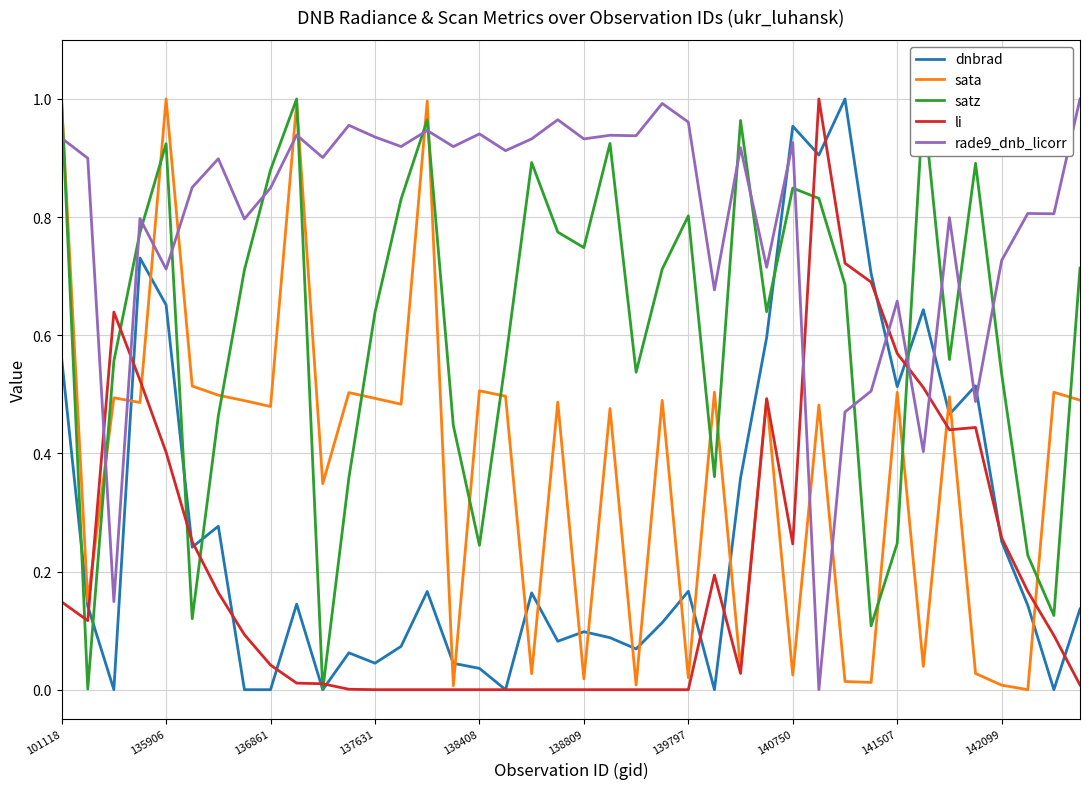

Which series has the largest total across all categories?

rade9_dnb_licorr